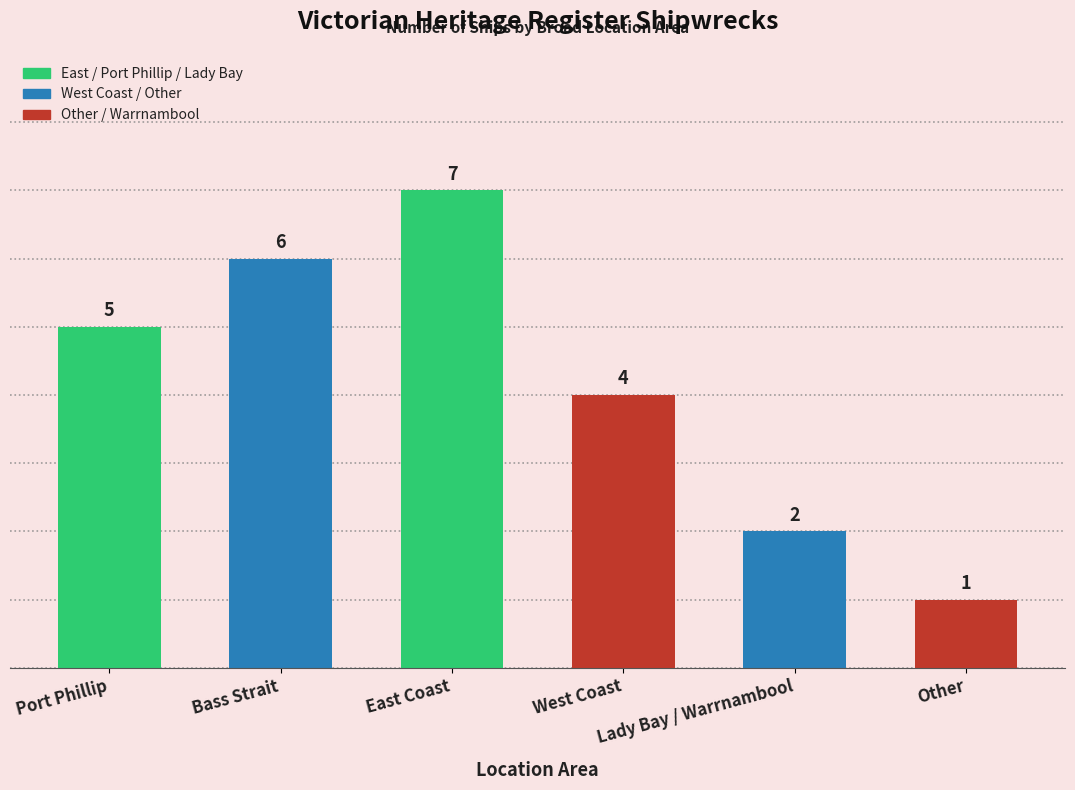

What is the smallest value displayed?

1